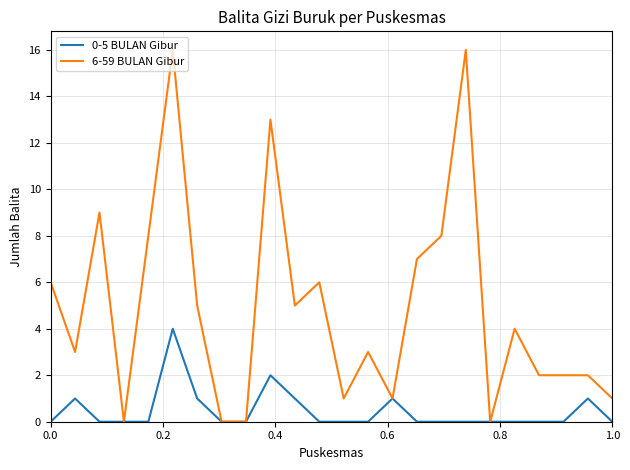

Which series has the largest total across all categories?

6-59 BULAN Gibur